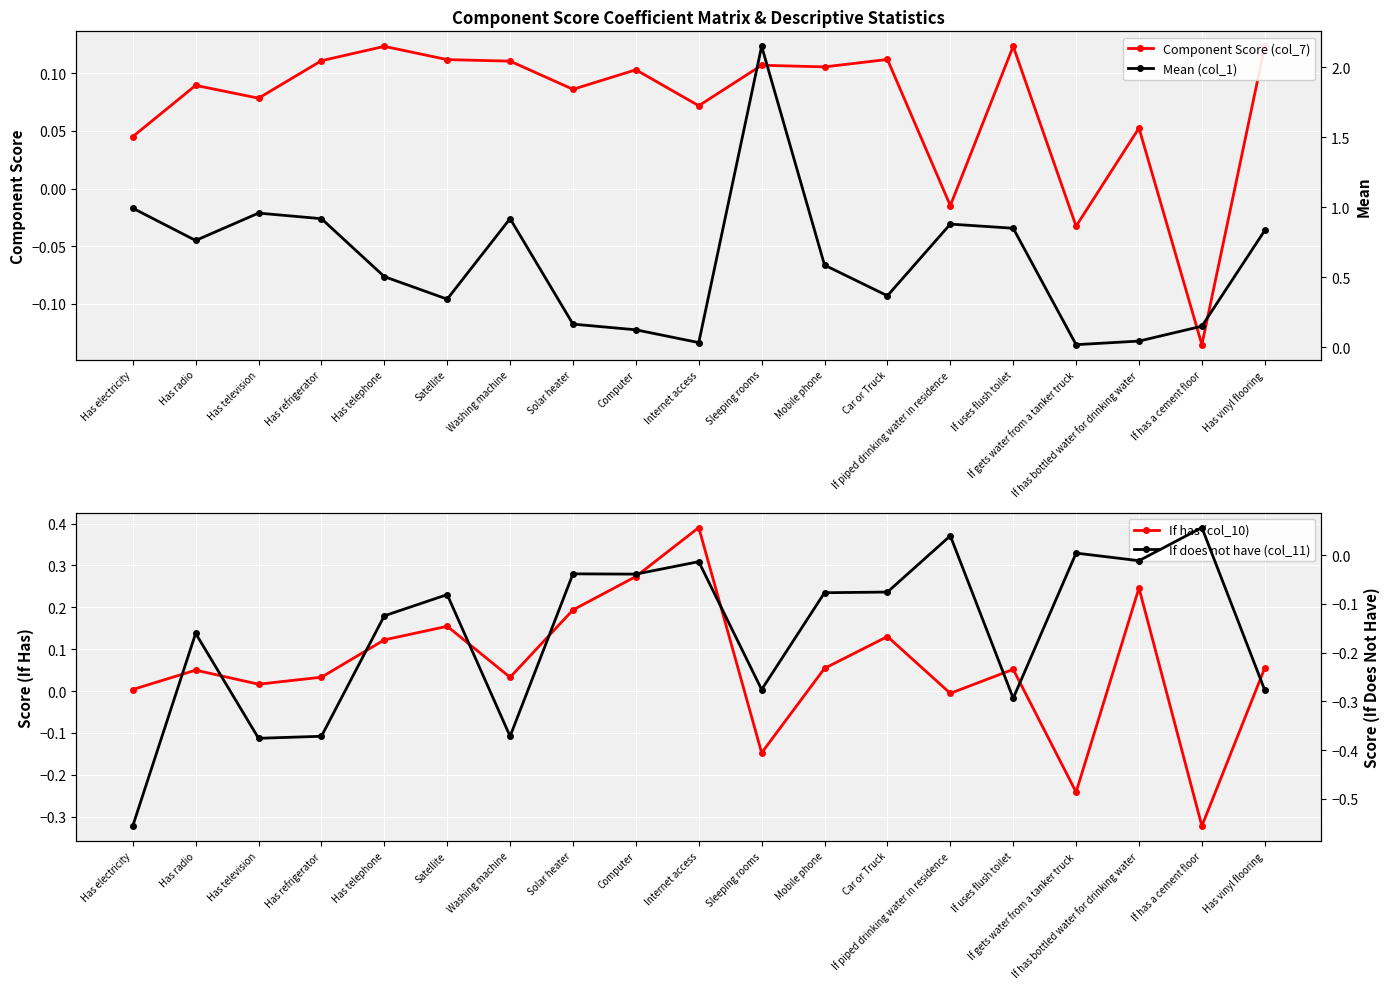

What position from the left is Has electricity?

1